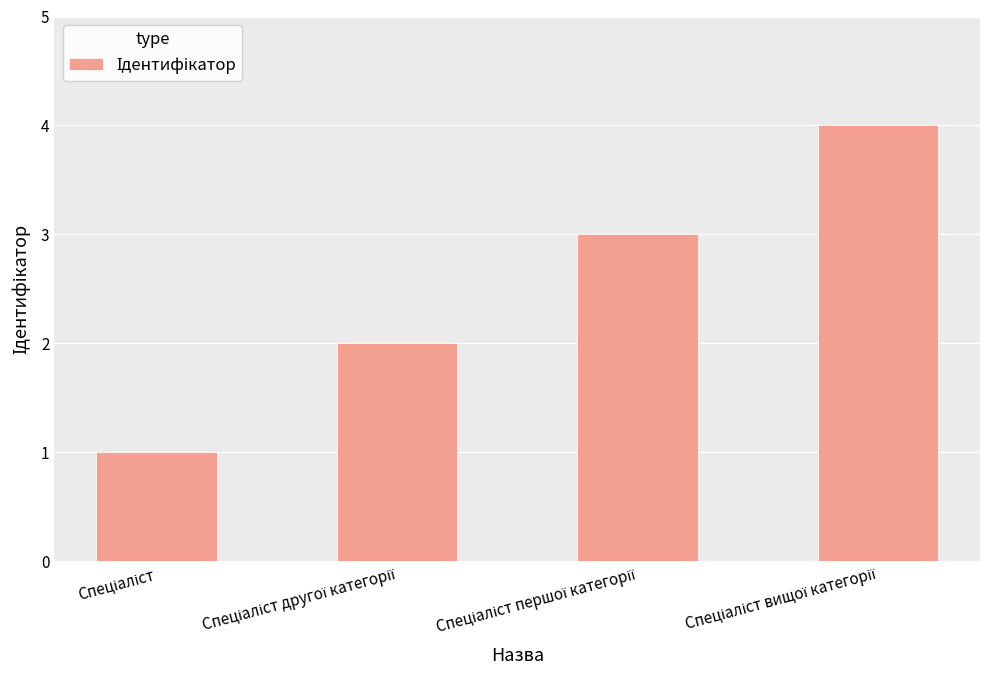

What is the maximum value shown in the chart?

4